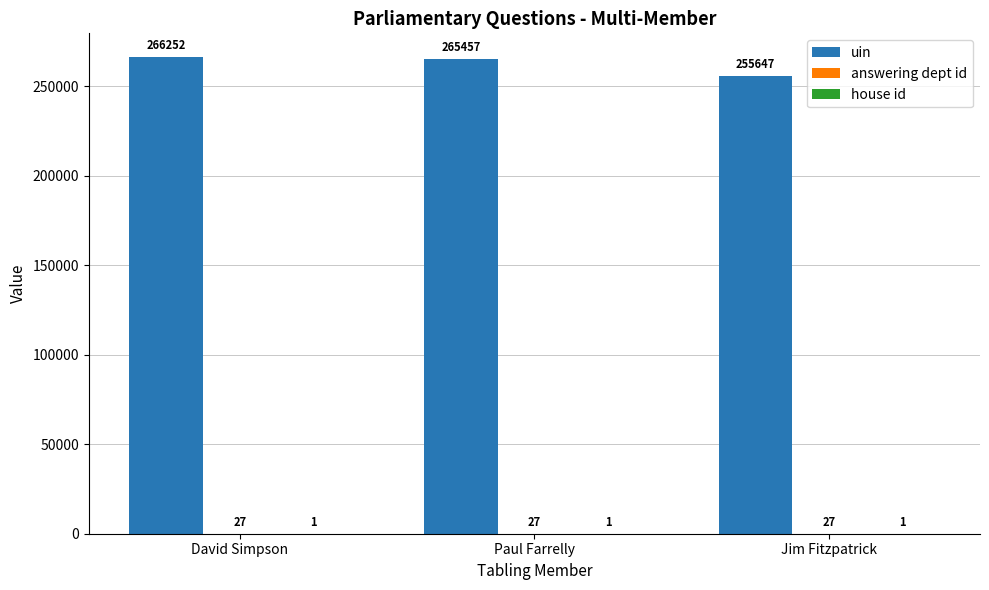

Where is uin nearest to the value 260949?

Paul Farrelly